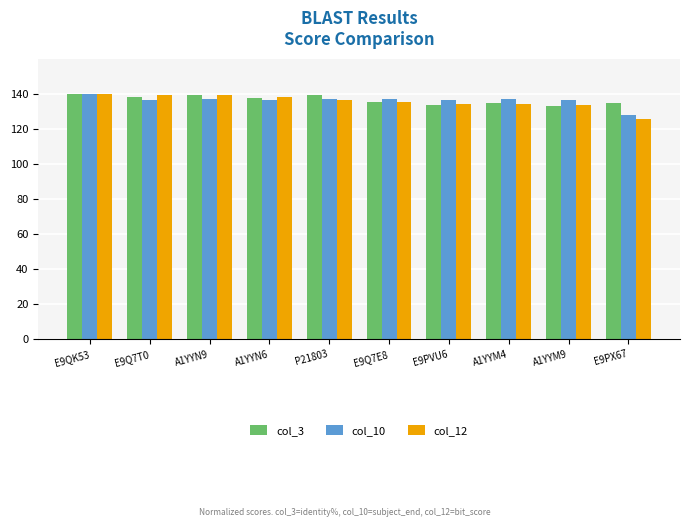

Is it true that col_12 equals 72.8 at A1YYN6?

False